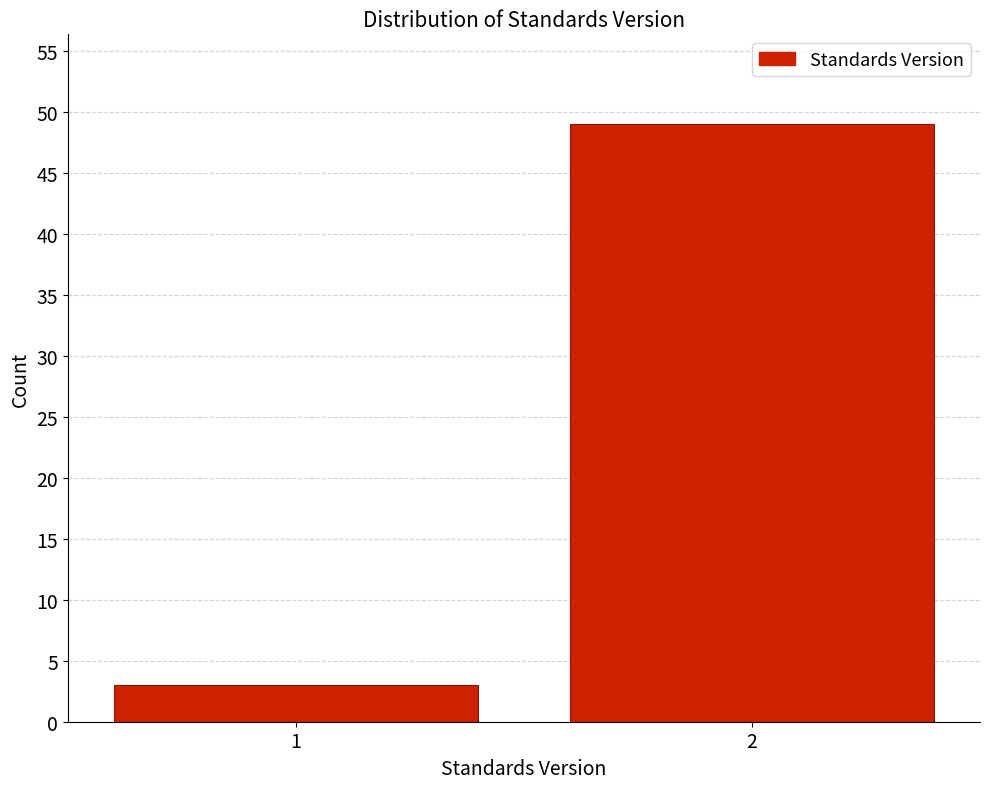

Reading left to right, list all the values displayed in this chart.

3	49